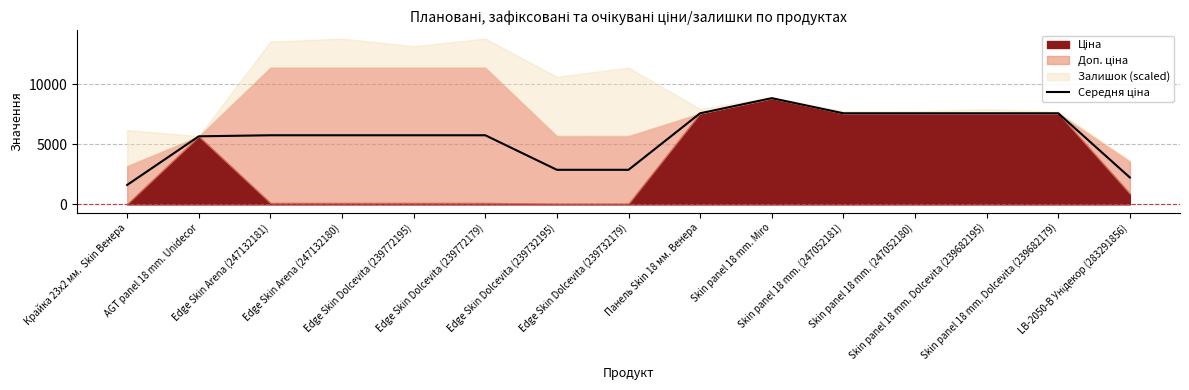

How many lines are shown in the chart?

1